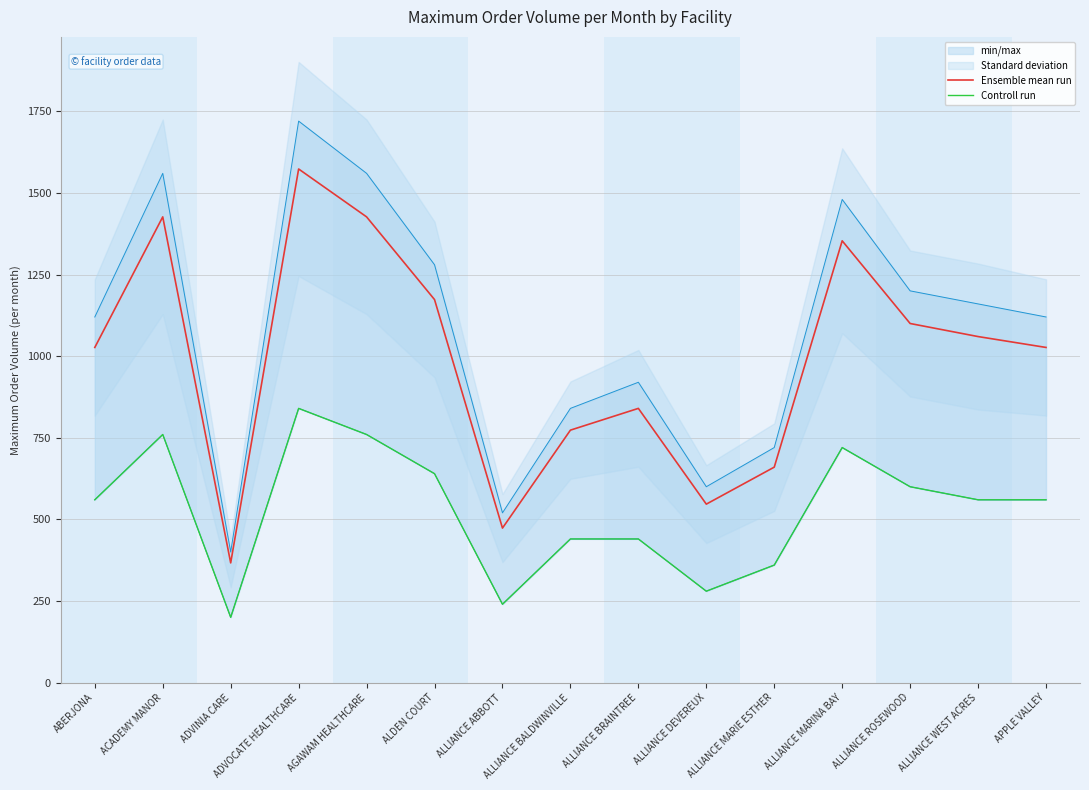

At which label does Ensemble mean run reach its minimum?

ADVINIA CARE